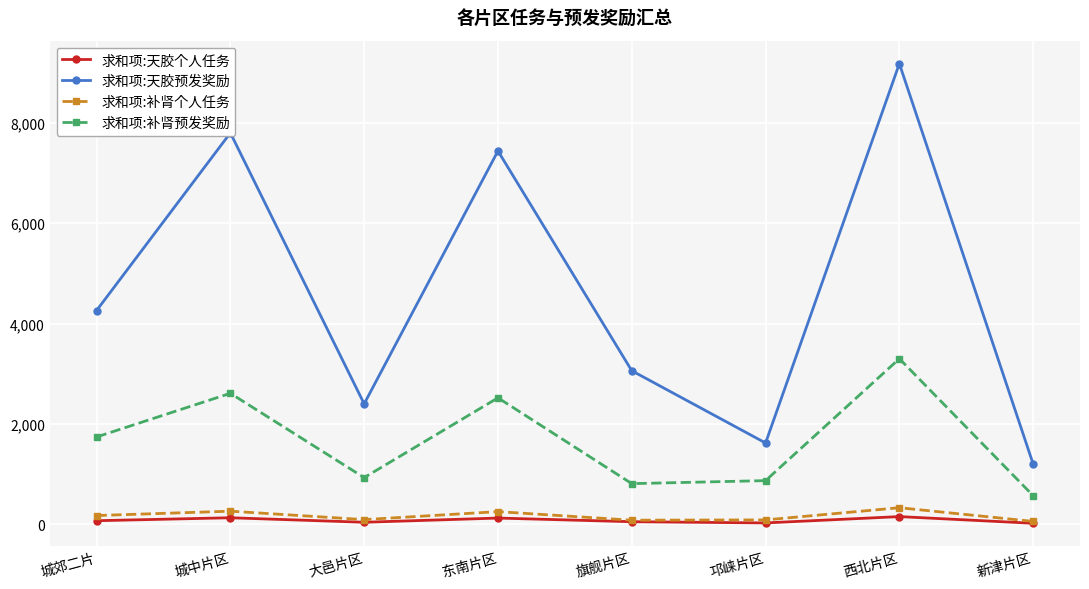

Count the number of data series in this chart.

4